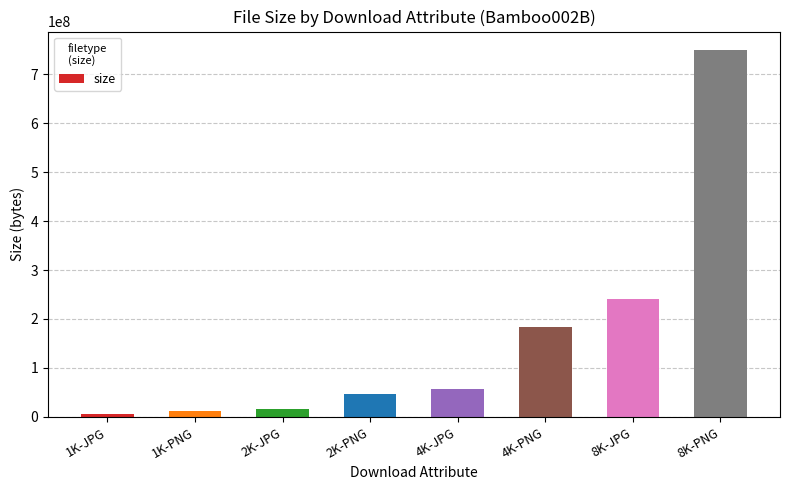

Which label corresponds to the largest value in the chart?

8K-PNG